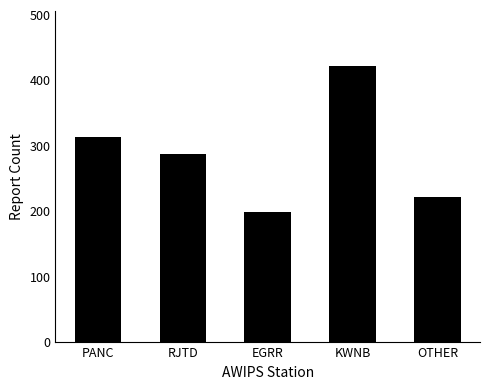

Which has a higher value, PANC or KWNB?

KWNB